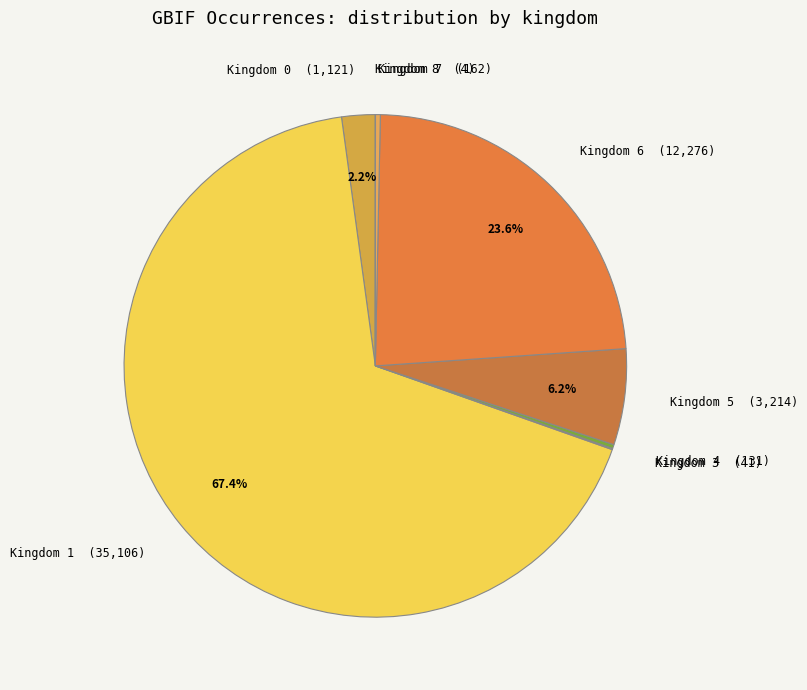

What is the ratio of the value at Kingdom 1 (35,106) to the value at Kingdom 6 (12,276)?

2.9